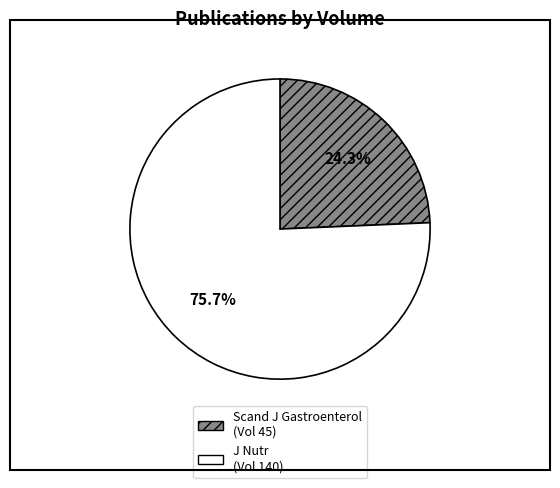

Does any single category account for the majority?

Yes